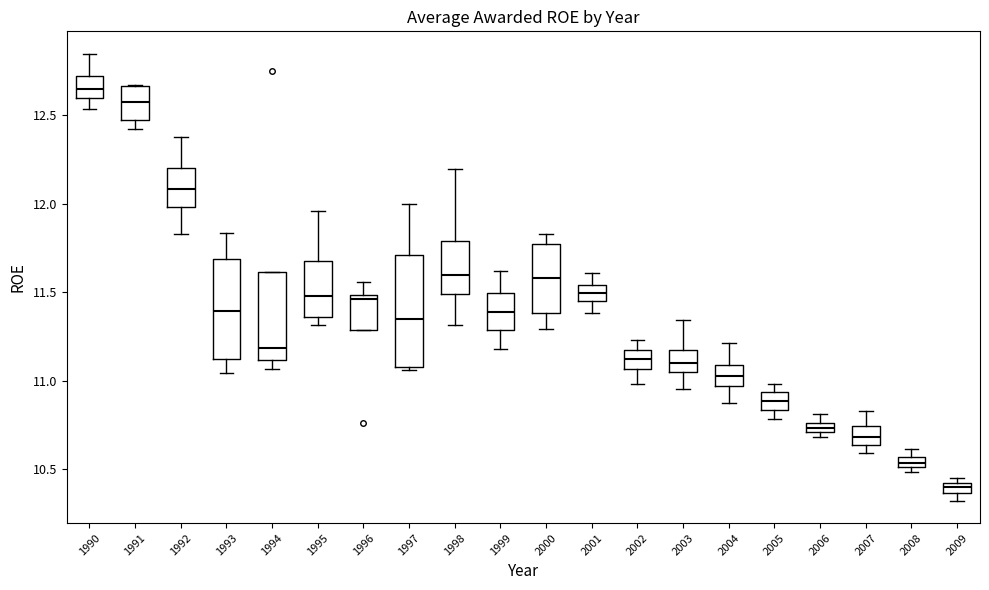

Where does the upper whisker of the box at x = 2003 end on the y-axis? The values are not printed on the chart, so give them approximately, as read against the axis.

11.35